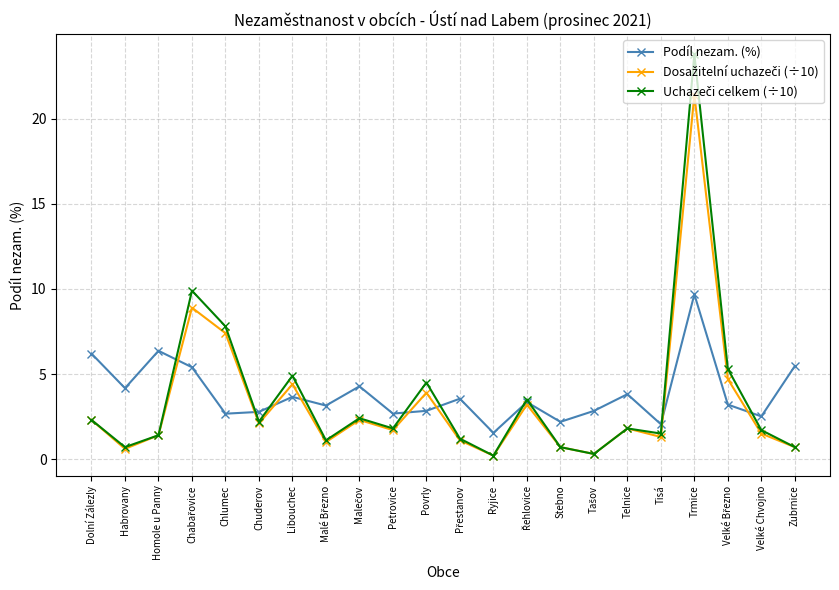

What is the label of the 3rd point from the left?

Homole u Panny